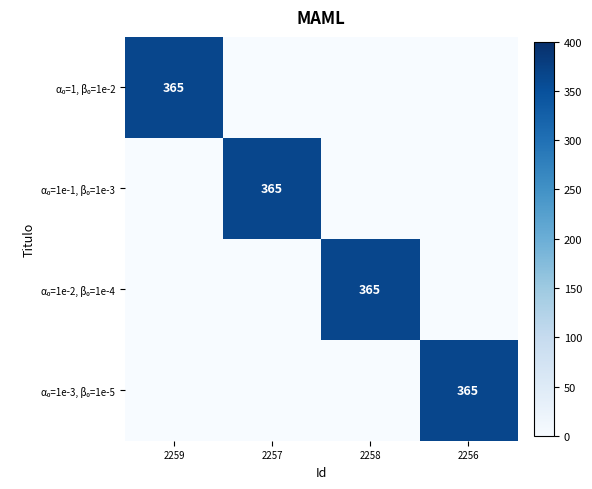

Which series has the largest total across all categories?

α₀=1, β₀=1e-2